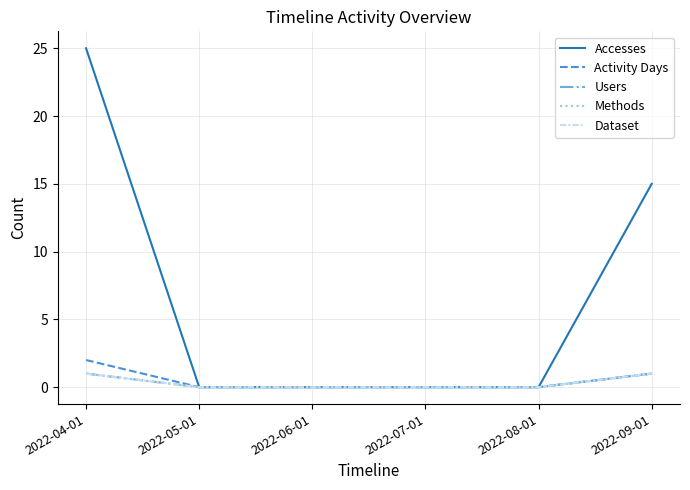

Is the value of Users at 2022-04-01 greater than the value of Activity Days at 2022-06-01?

Yes